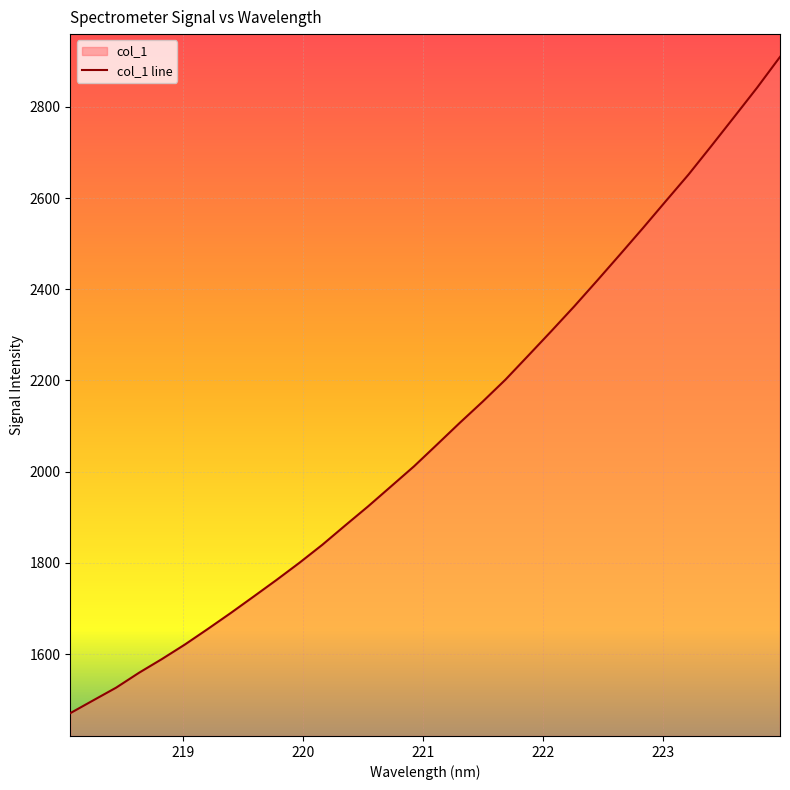

What is the value of the 5th point from the left?

1589.3